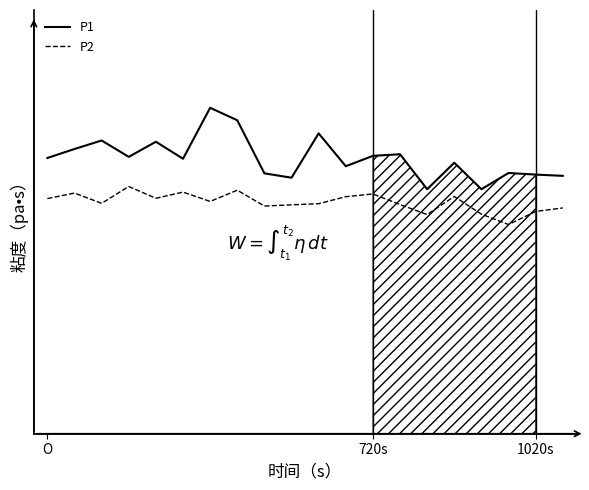

Does the chart display data point markers on the line(s)?

No